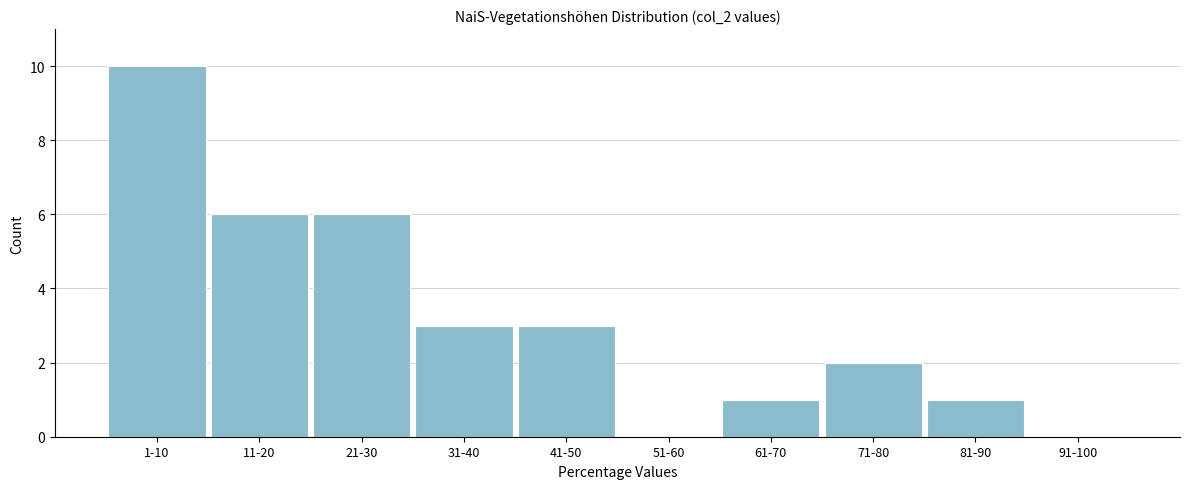

Reading right to left, list all the values displayed in this chart.

91-100=0	81-90=1	71-80=2	61-70=1	51-60=0	41-50=3	31-40=3	21-30=6	11-20=6	1-10=10